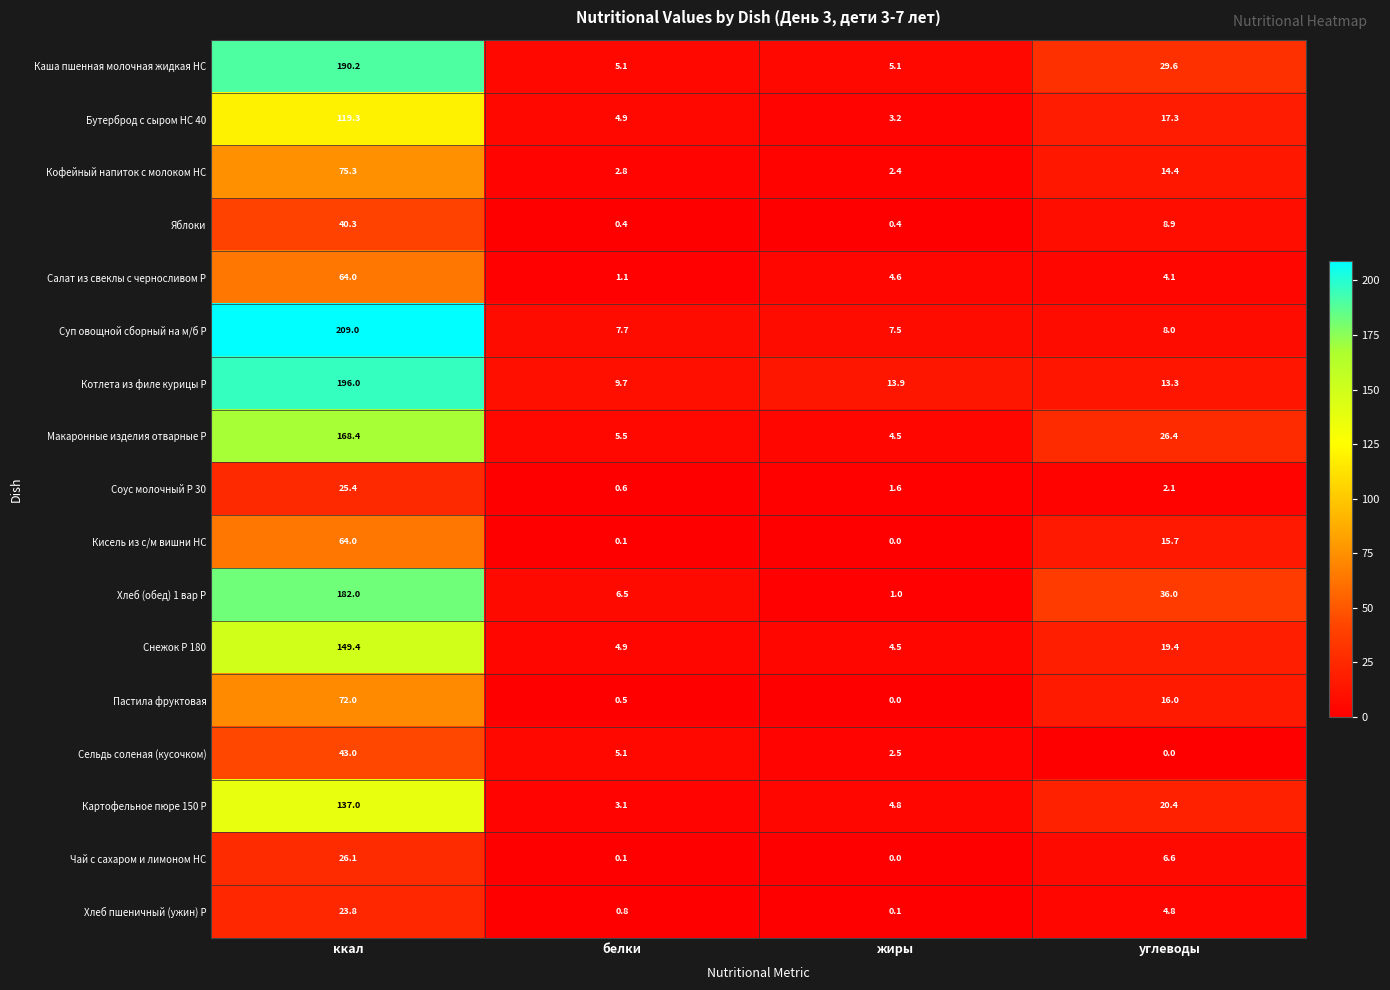

How many values in Чай с сахаром и лимоном НС are above zero?

3